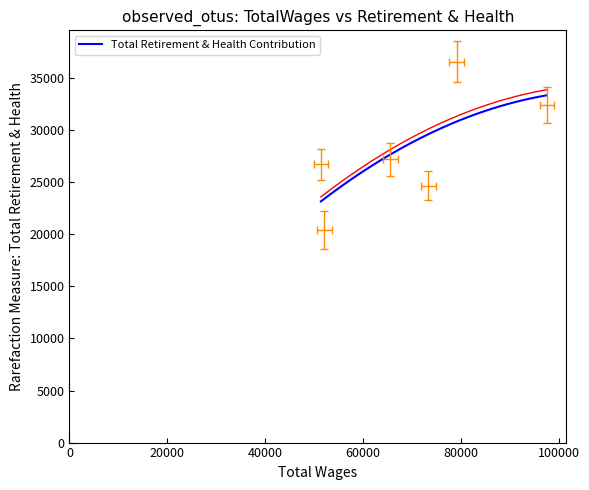

What position from the right is 79203.0?

2